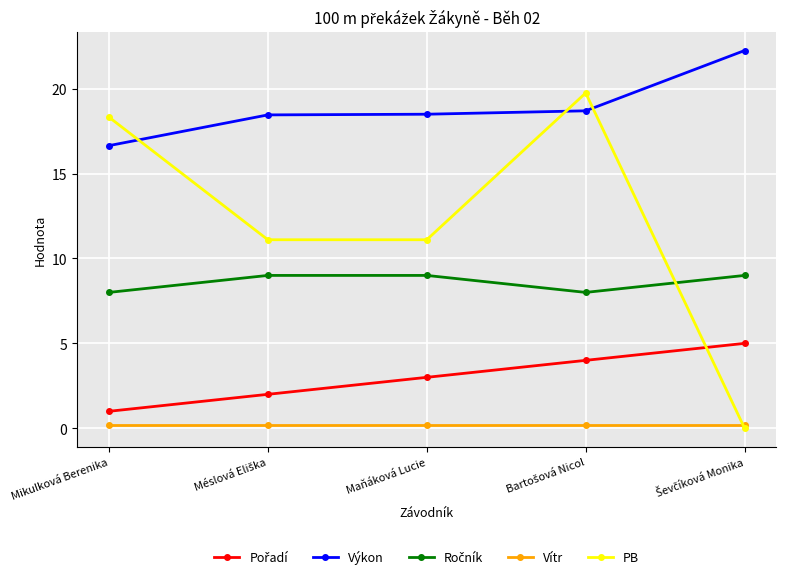

Which series has the largest range (max minus min)?

PB